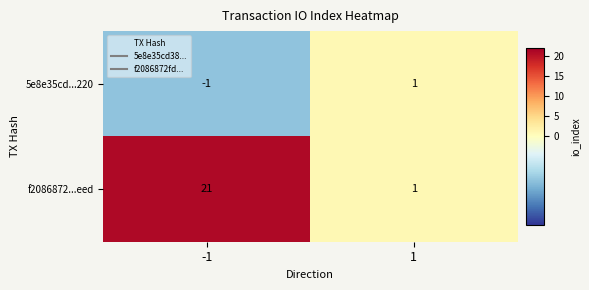

Which label corresponds to the largest value in the chart?

-1